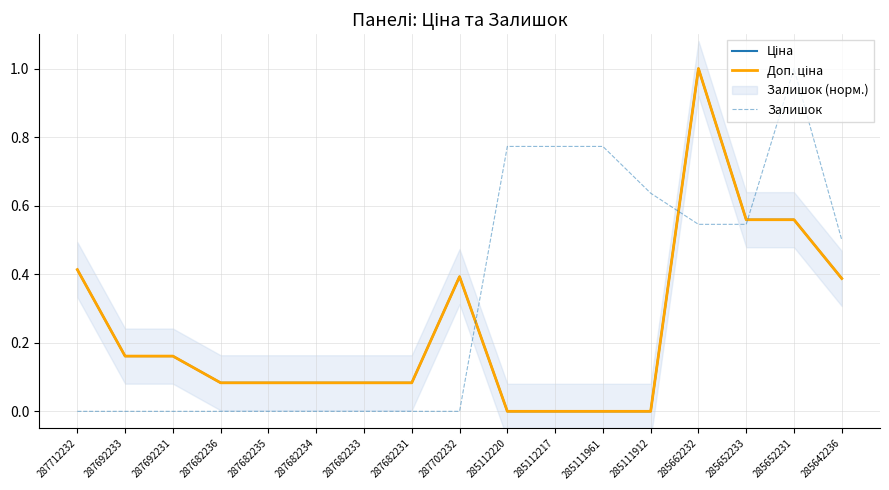

Which series changed the most between 285111961 and 285662232?

Ціна